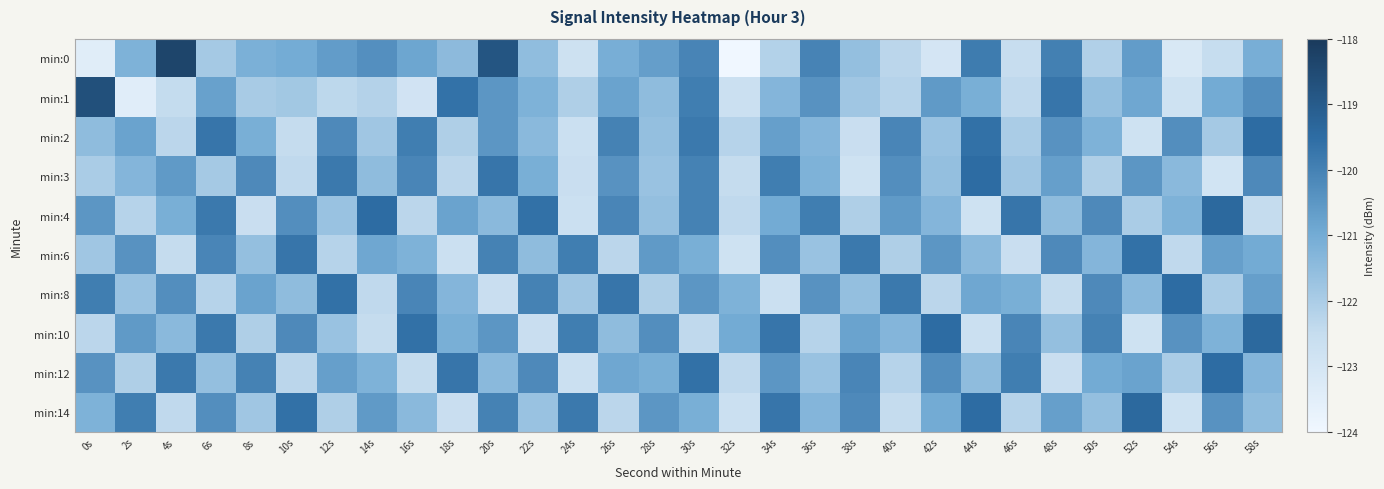

What is the difference between the highest and lowest values at 12s?

2.8